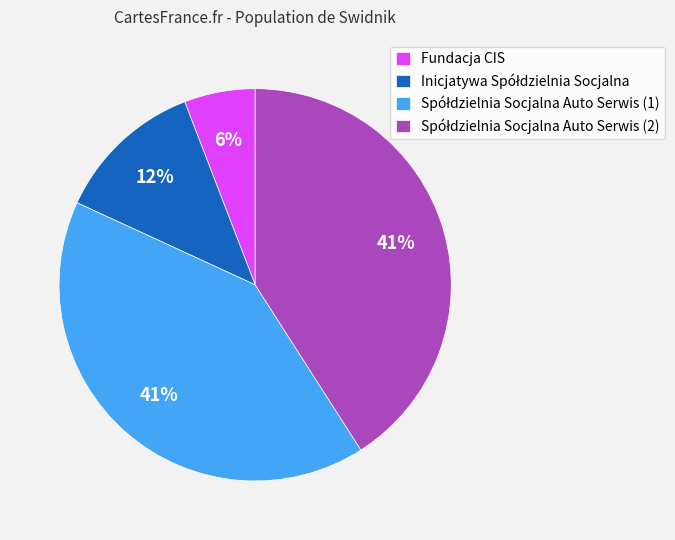

Which category has the smallest portion of the pie?

Fundacja CIS